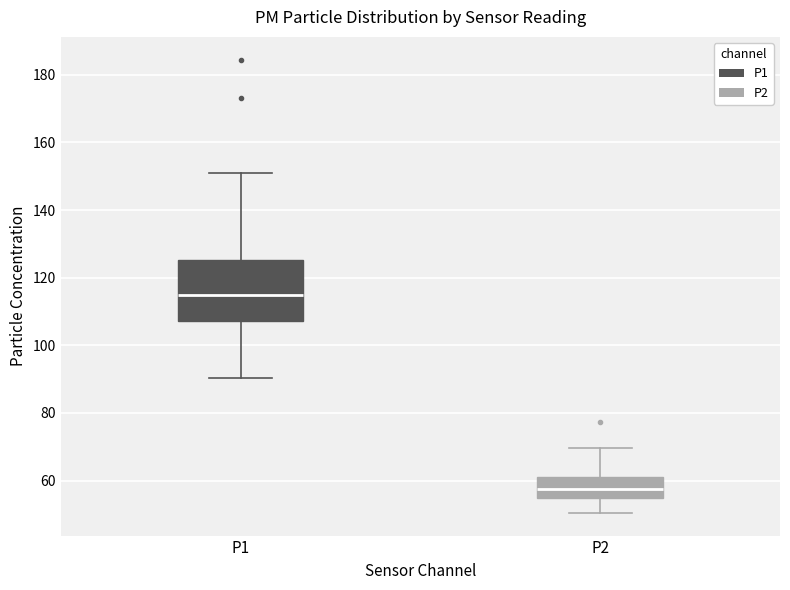

Which box has the highest median line?

P1